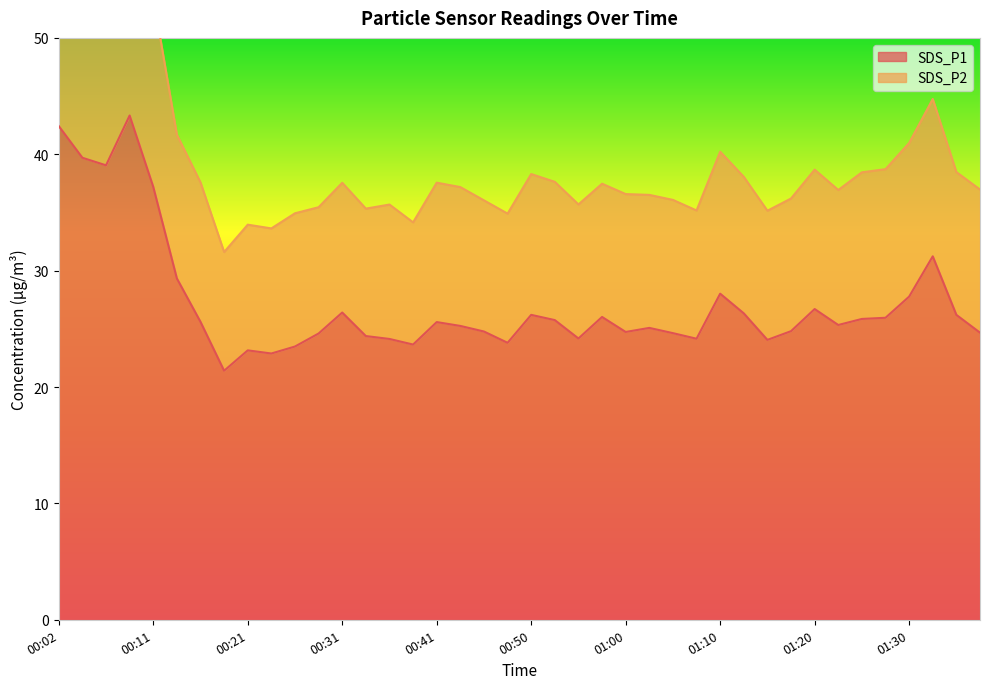

True or false: SDS_P2 has a value of 38.5 at 01:25.

True